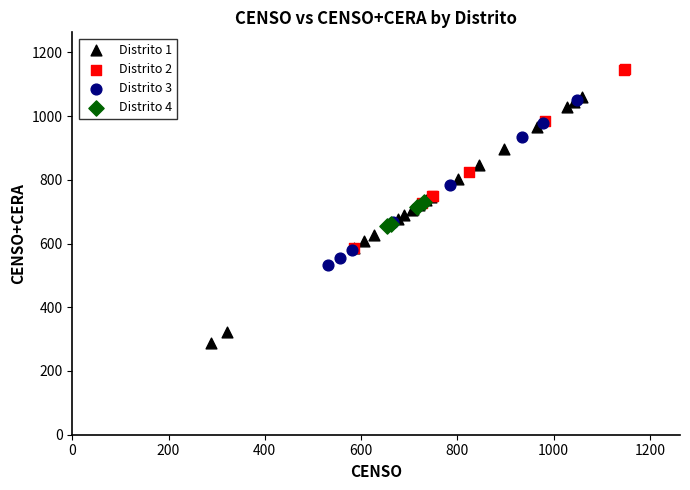

Which series contains the lowest Y value?

Distrito 1